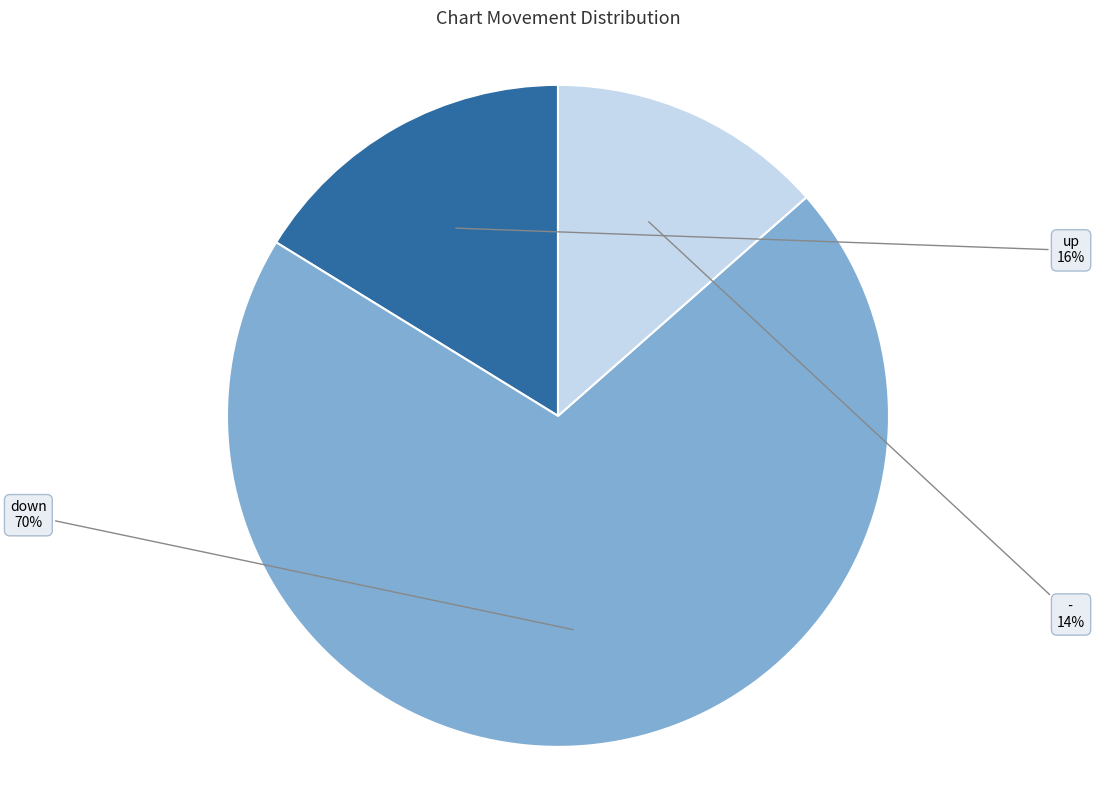

Does any single category account for the majority?

Yes